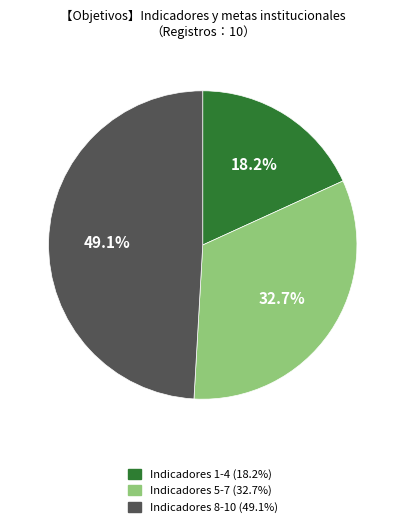

What percentage is NOT represented by Indicadores 5-7 (32.7%)?

67.3%